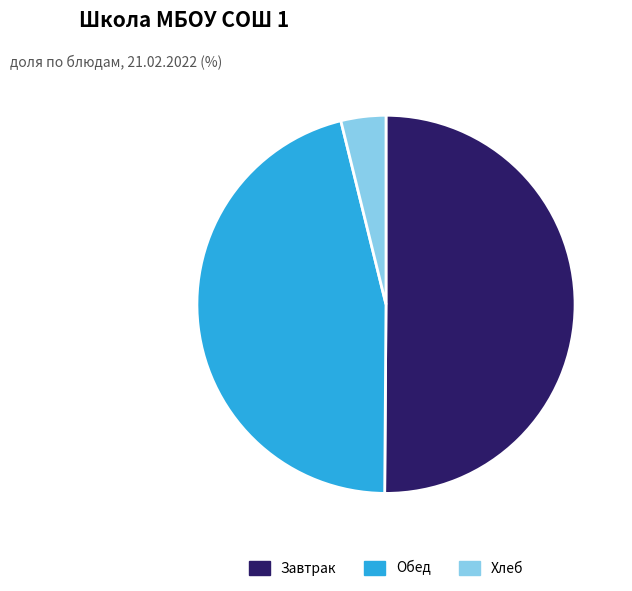

Count the number of slices in the pie.

3